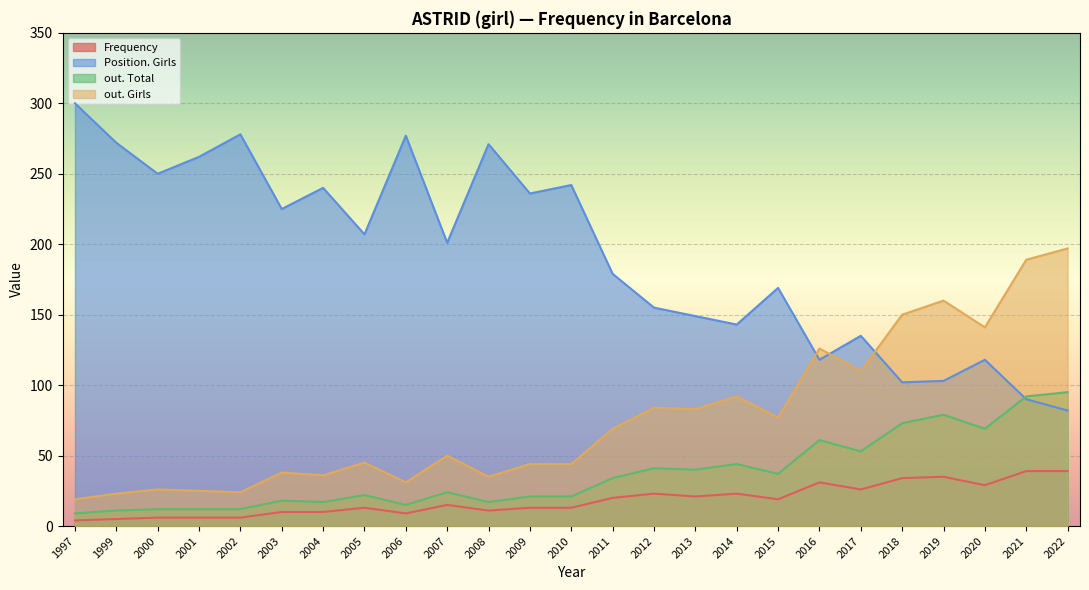

True or false: out. Total and Frequency cross at least once.

False